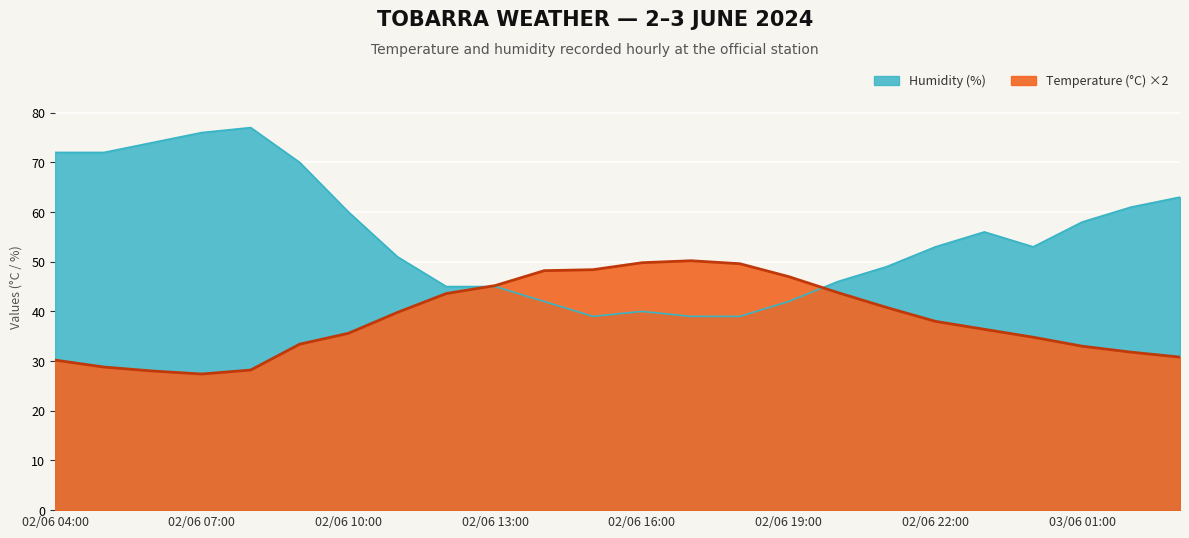

At which label does Humidity (%) first exceed 53?

02/06 04:00